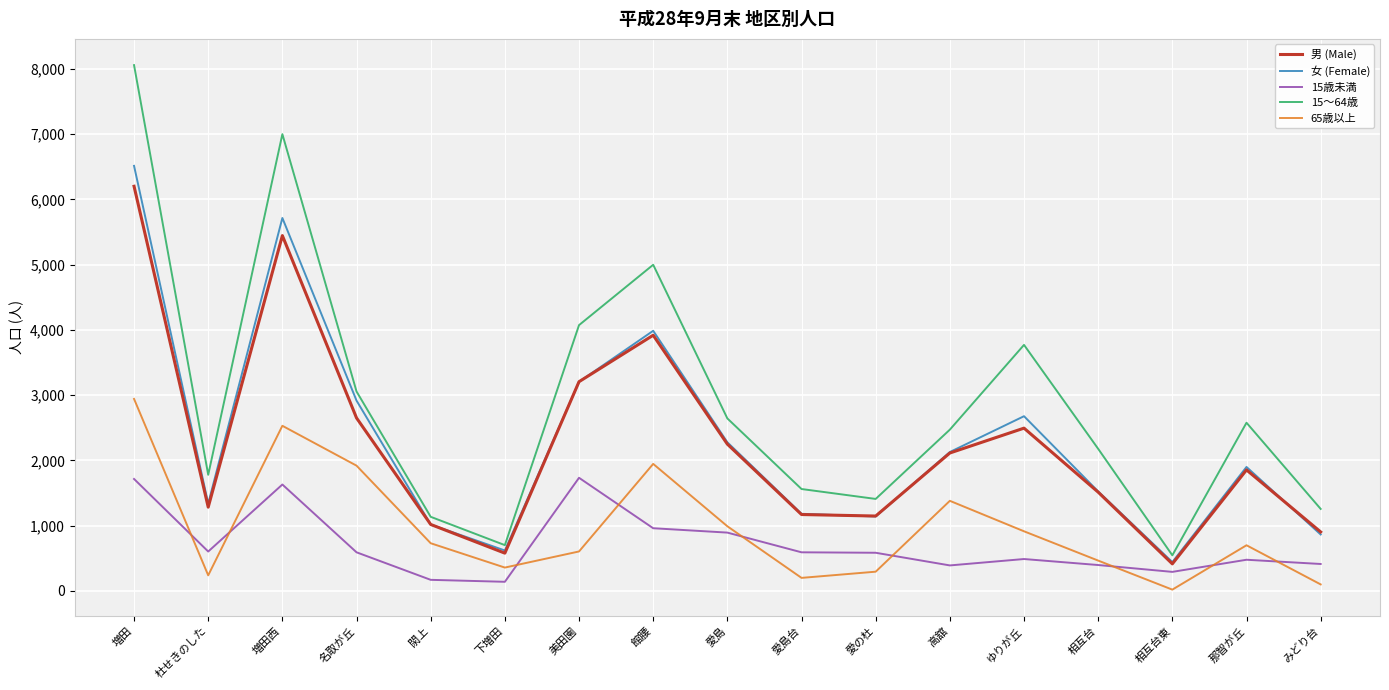

List the series in order of their peak value, highest first.

15～64歳, 女 (Female), 男 (Male), 65歳以上, 15歳未満